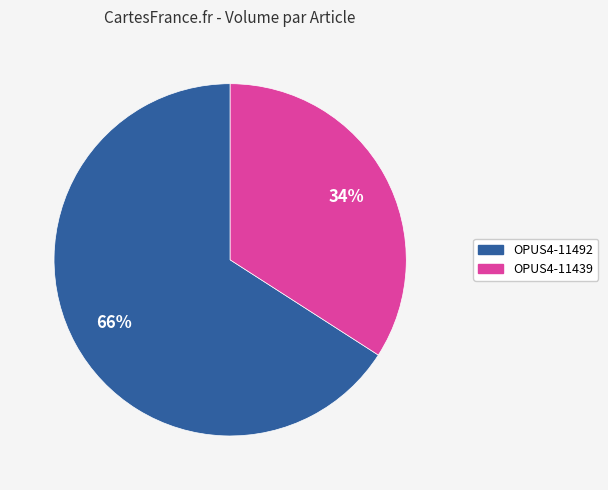

To the nearest percent, what portion does OPUS4-11492 represent?

66%